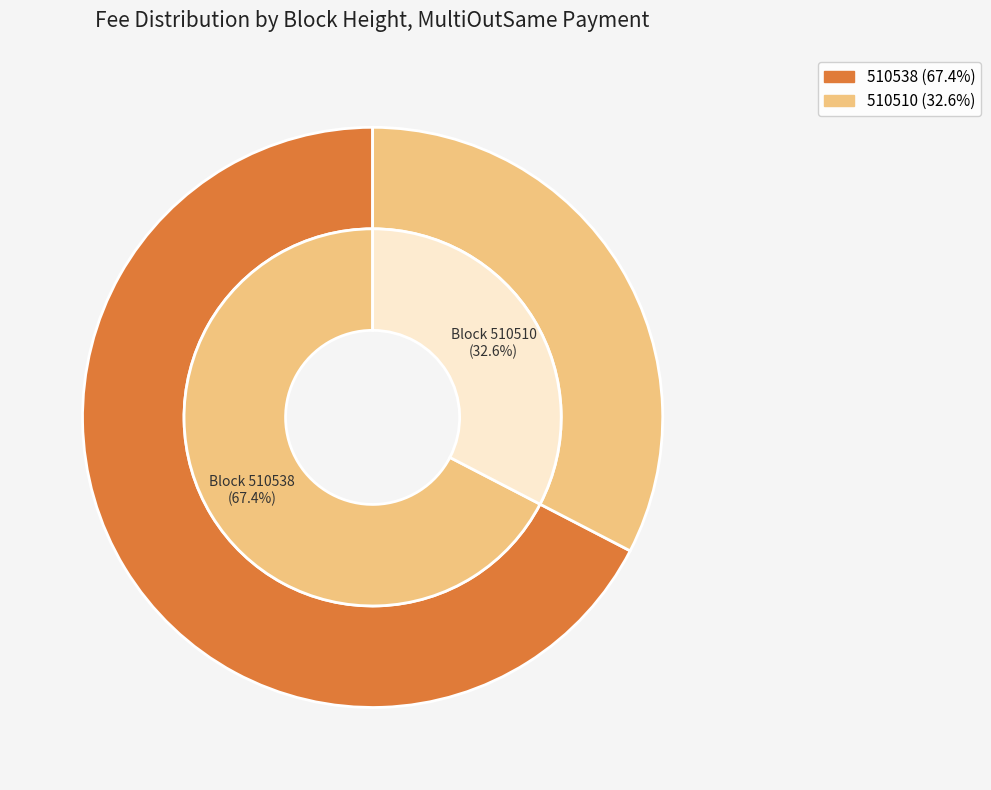

Count the number of slices in the pie.

2